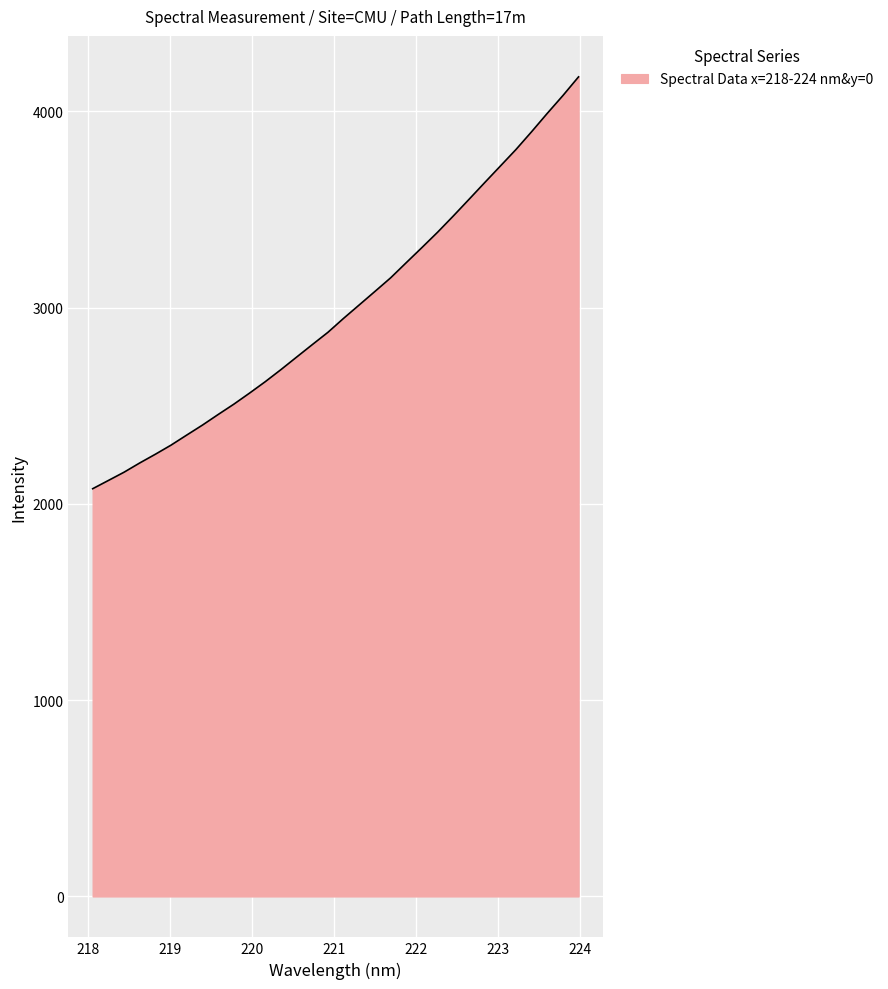

What is the maximum value shown in the chart?

4176.2